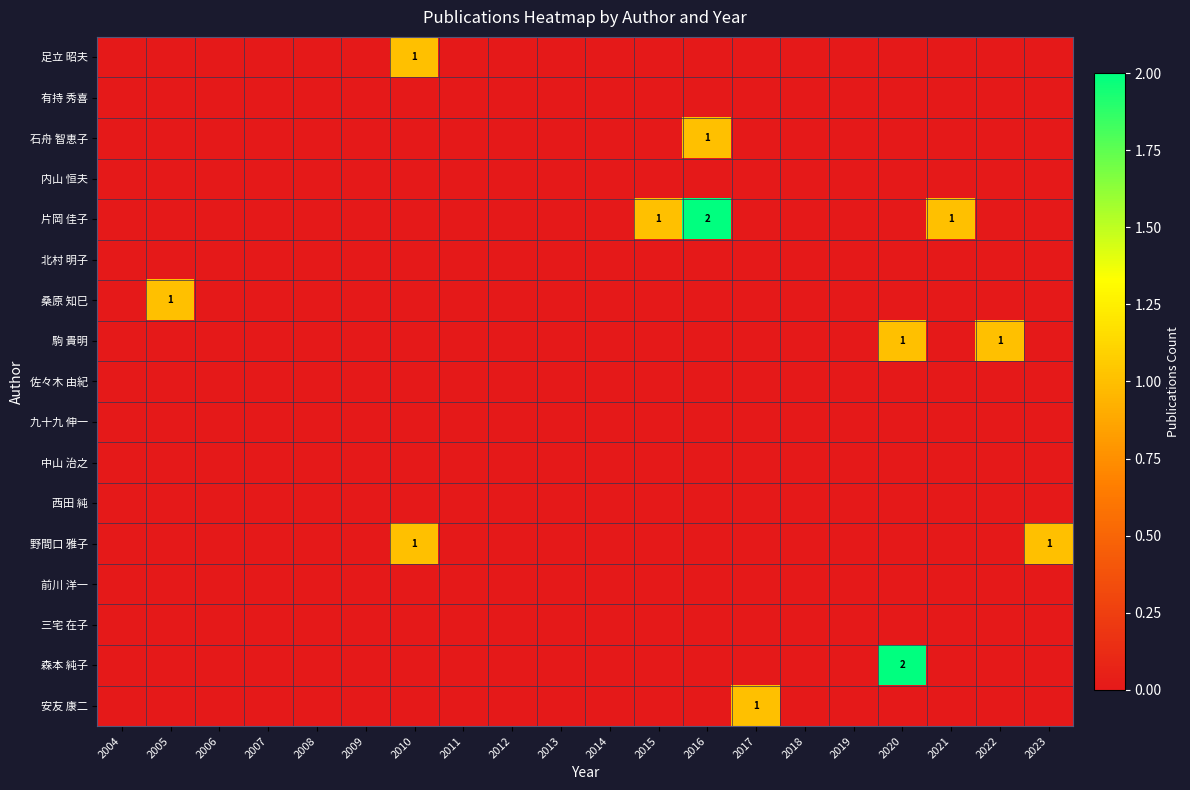

Which series has the widest spread of values?

片岡 佳子